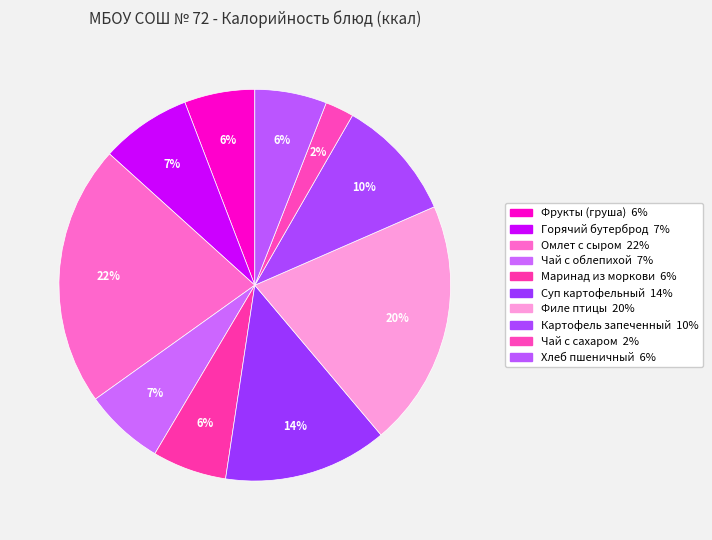

Between Филе птицы and Чай с сахаром, which is larger?

Филе птицы